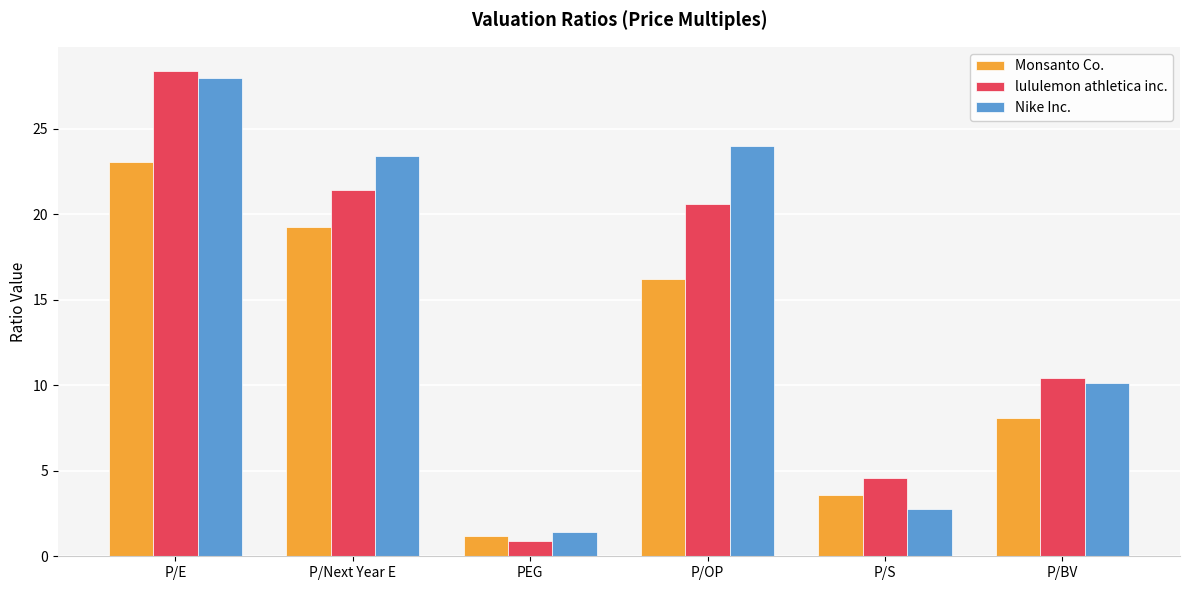

At how many categories does at least one series exceed 19?

3